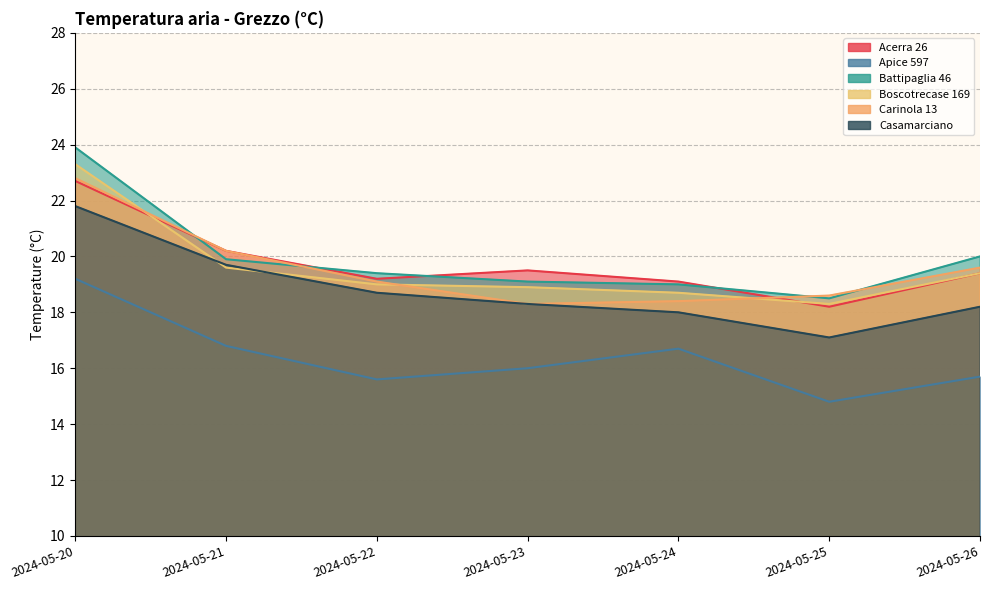

List the labels in order of Casamarciano value, smallest first.

2024-05-25, 2024-05-24, 2024-05-26, 2024-05-23, 2024-05-22, 2024-05-21, 2024-05-20